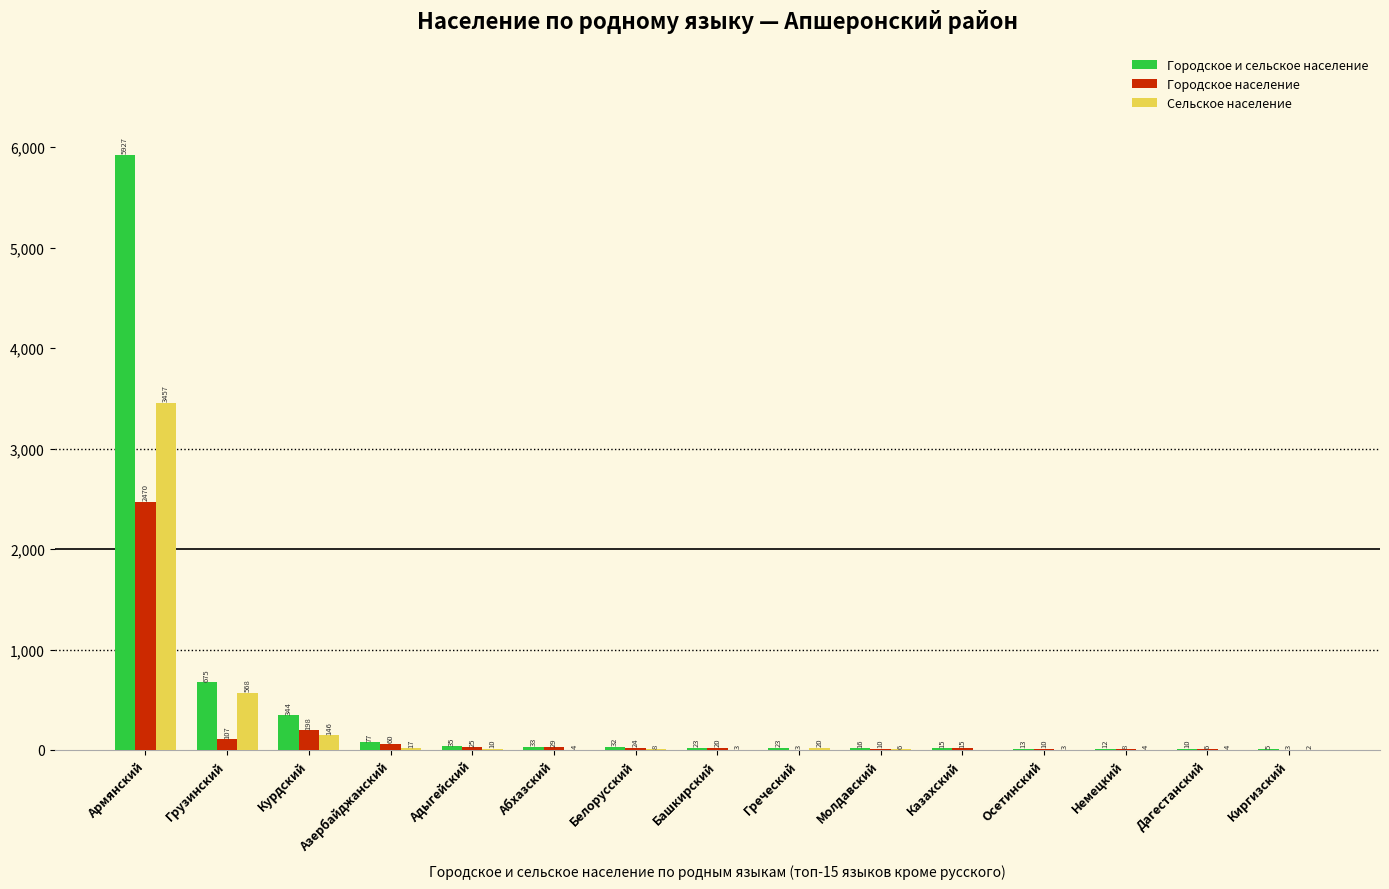

Where is Городское население nearest to the value 1236?

Курдский